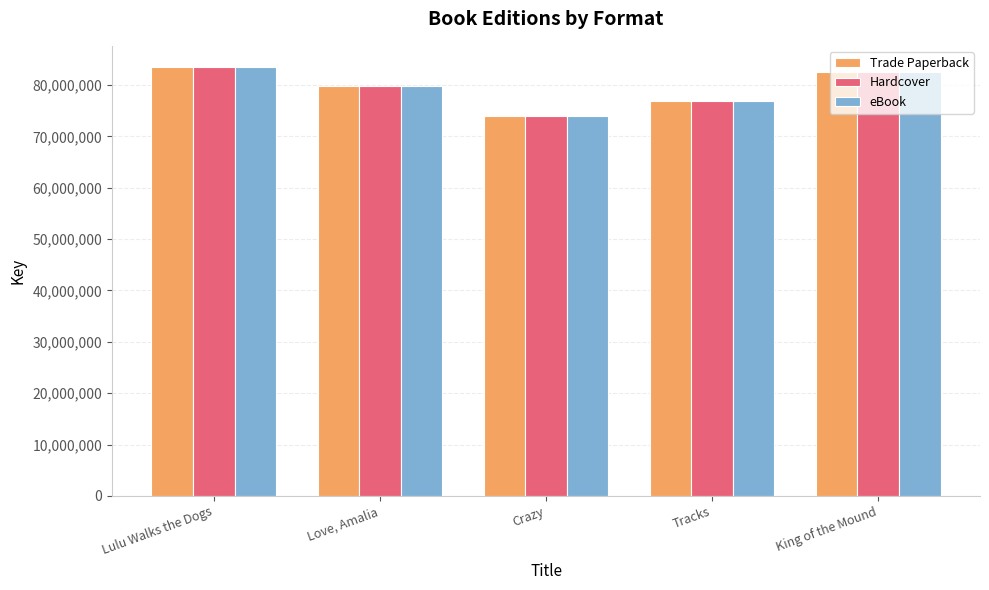

What is the total value across all series at Tracks?

230542137